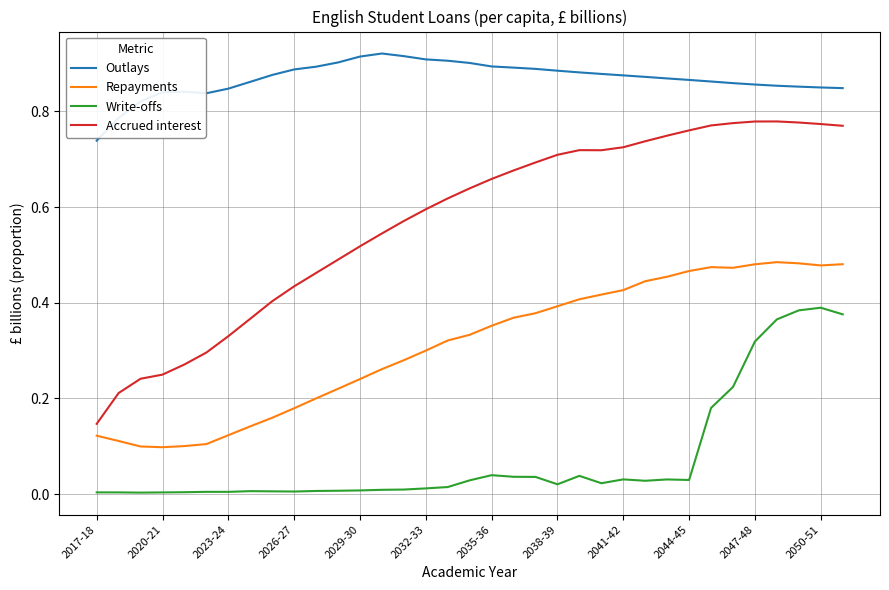

Which series has the largest range (max minus min)?

Accrued interest